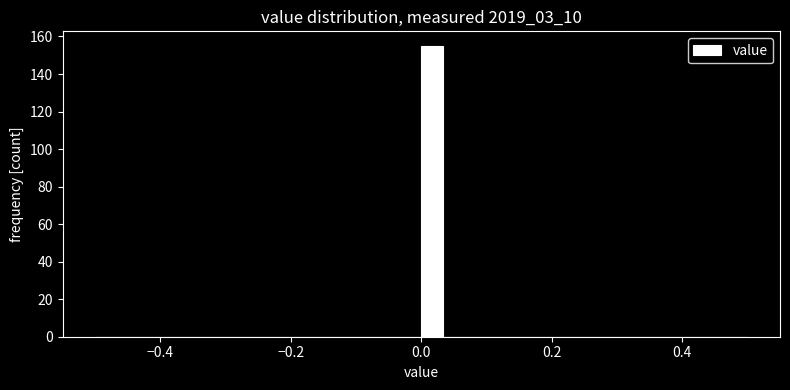

Read against the x-axis, roughly where is the centre of the tallest bar?

0.02